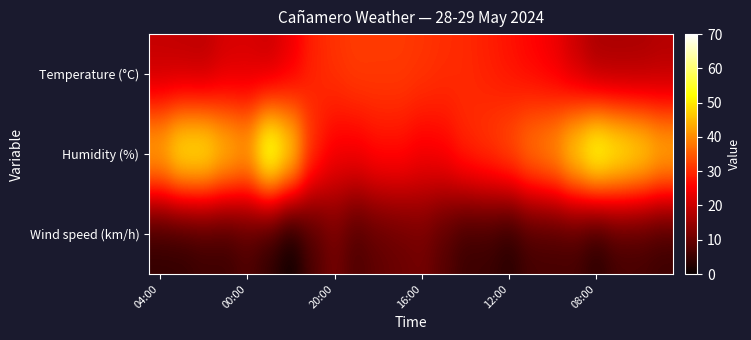

Which series has the largest total across all categories?

Humidity (%)